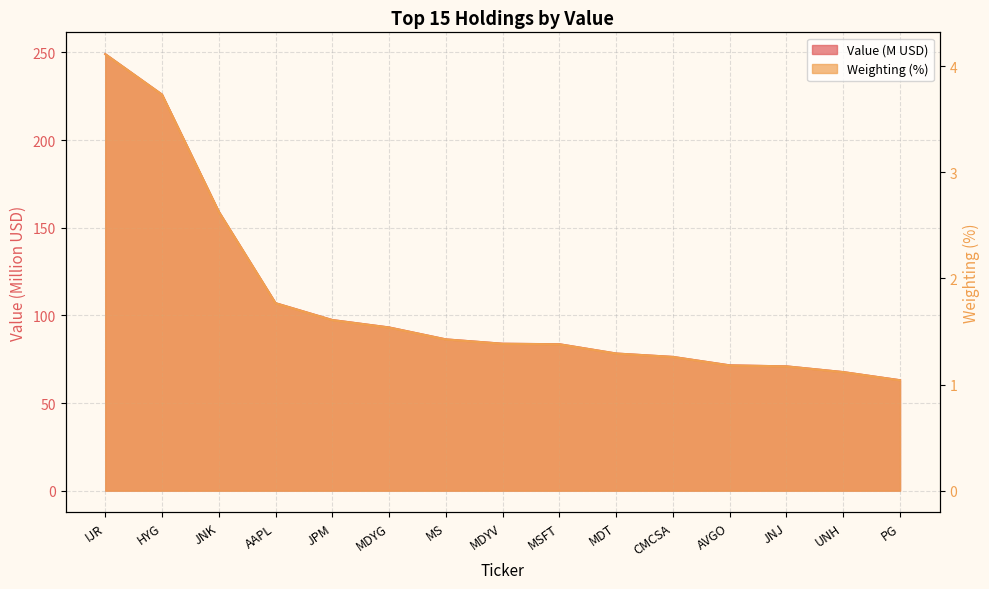

True or false: Value has more than 1 interior local peaks.

False